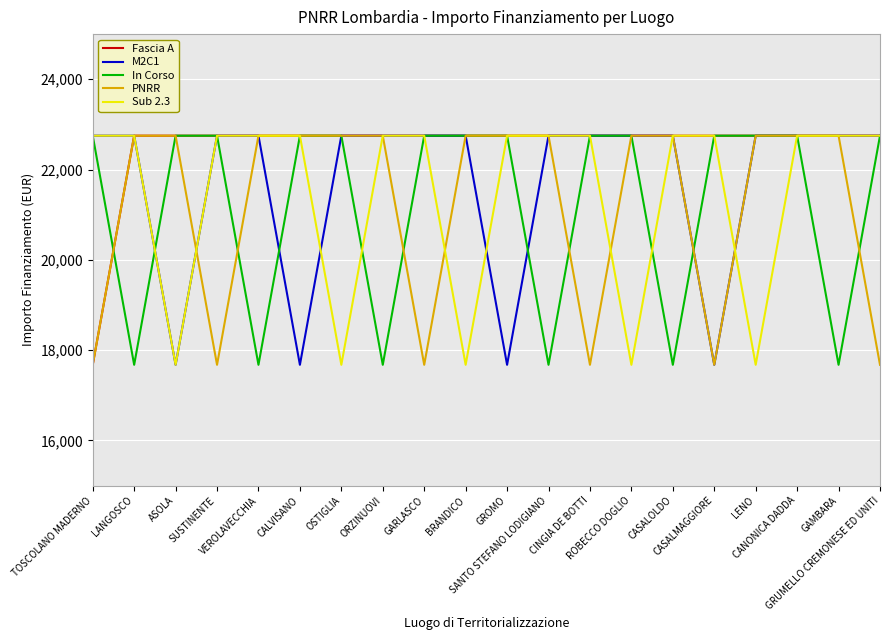

What is the maximum value shown in the chart?

22750.0